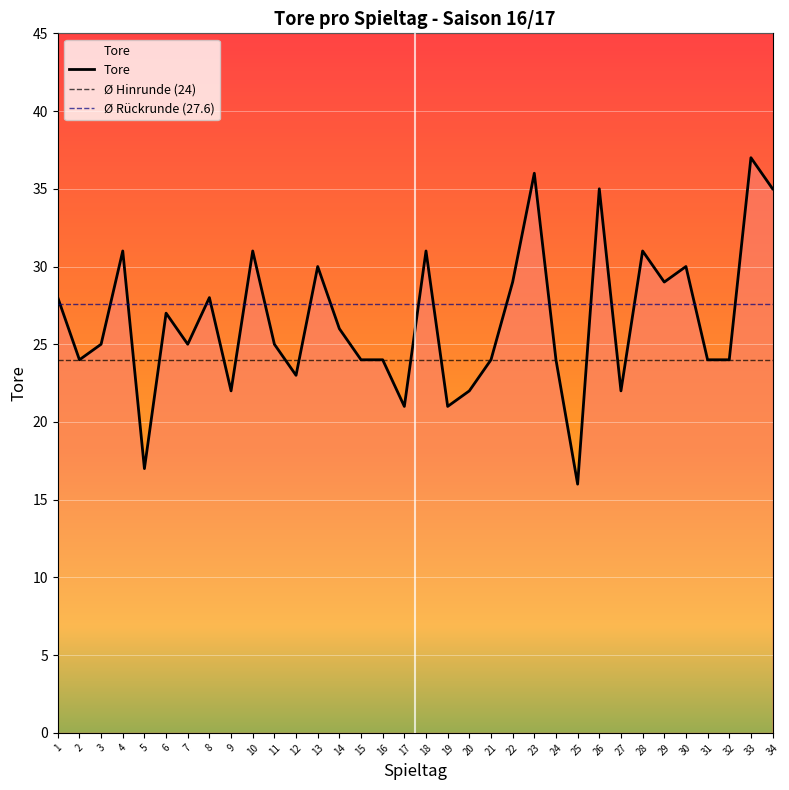

What is the value of the 27th point from the left?

22